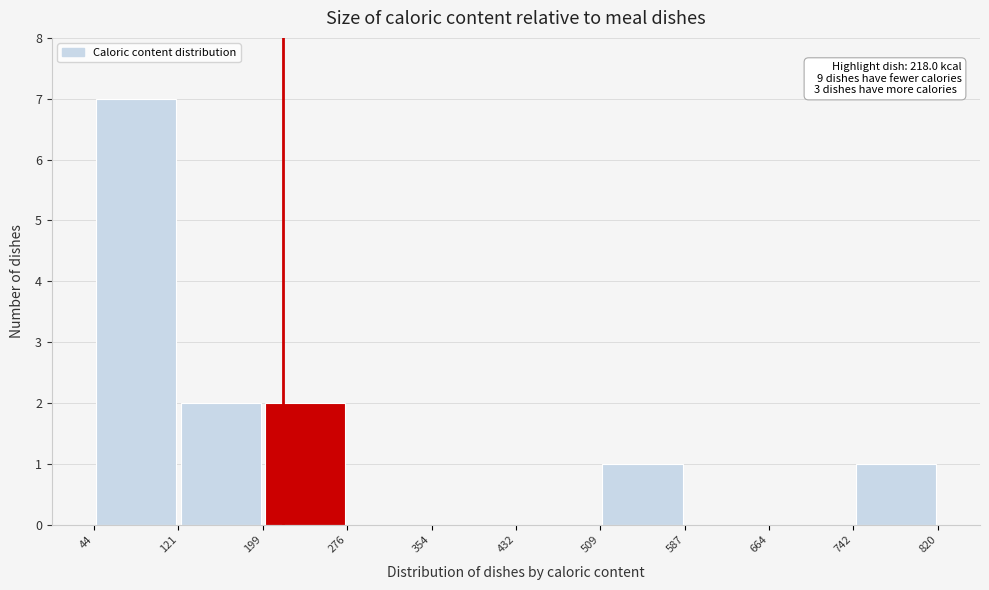

Over which range of the x-axis is the bar tallest?

44 to 121